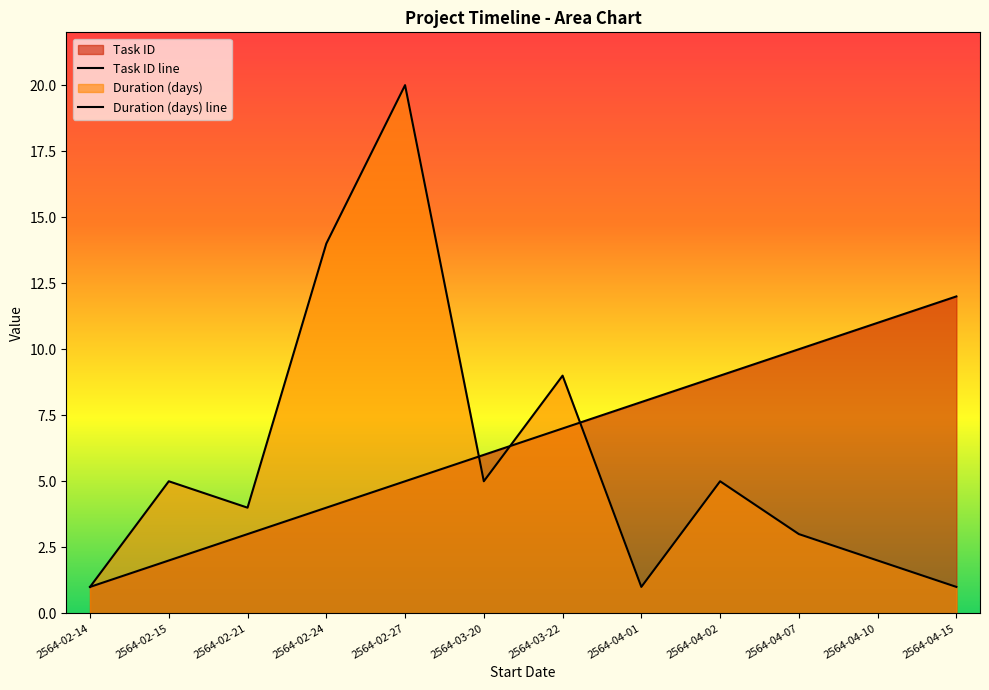

Which series ends up on top after the final intersection of Duration (days) line and Task ID line?

Task ID line